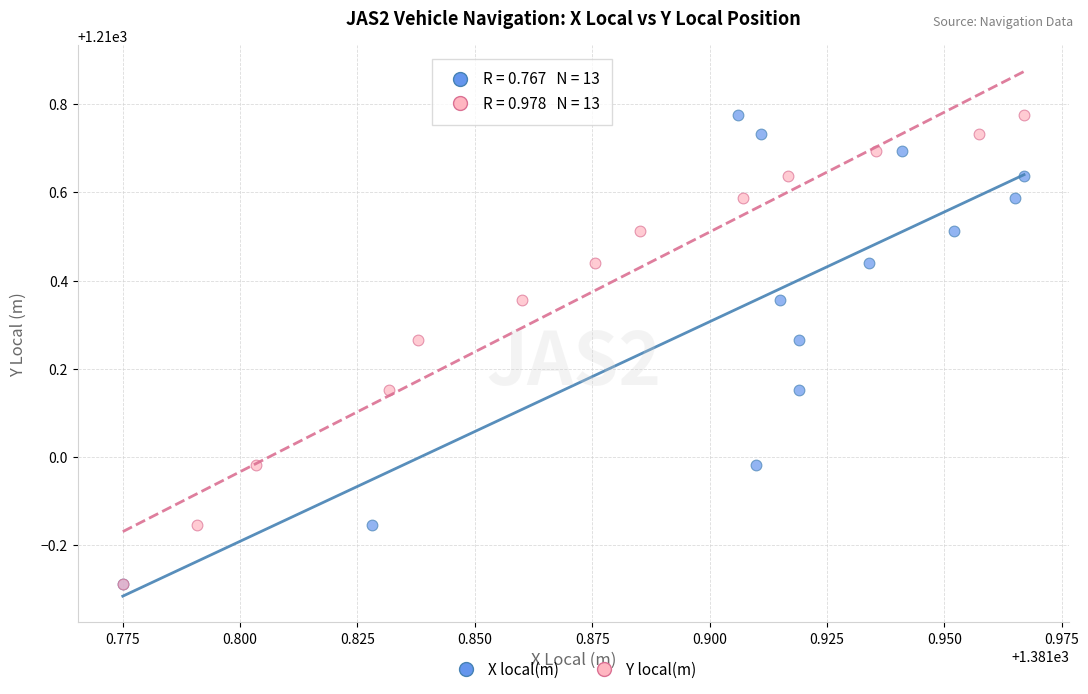

What are all the series names shown in the legend?

X local(m), Y local(m)